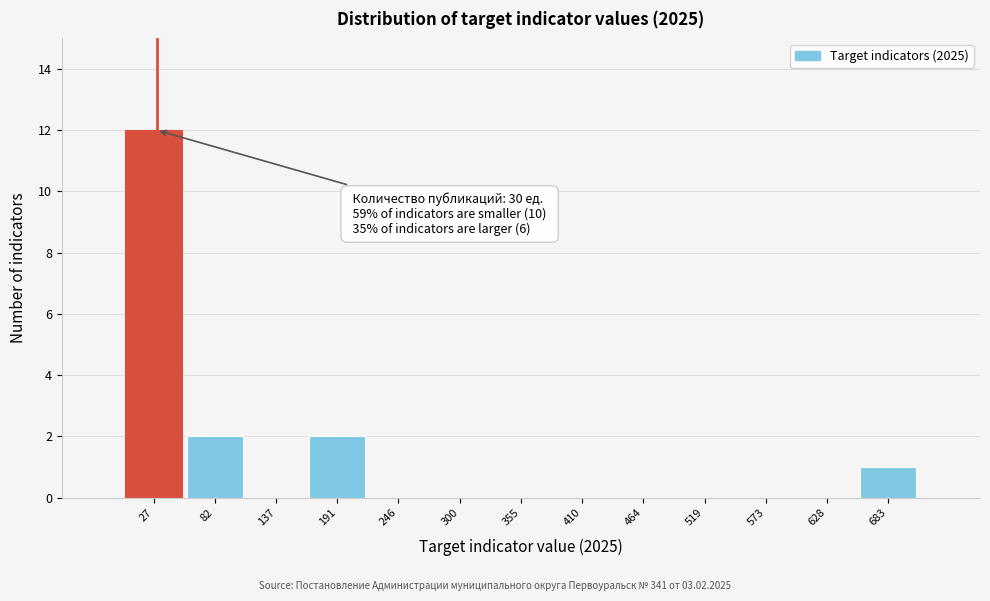

Over which range of the x-axis is the bar tallest?

0 to 50